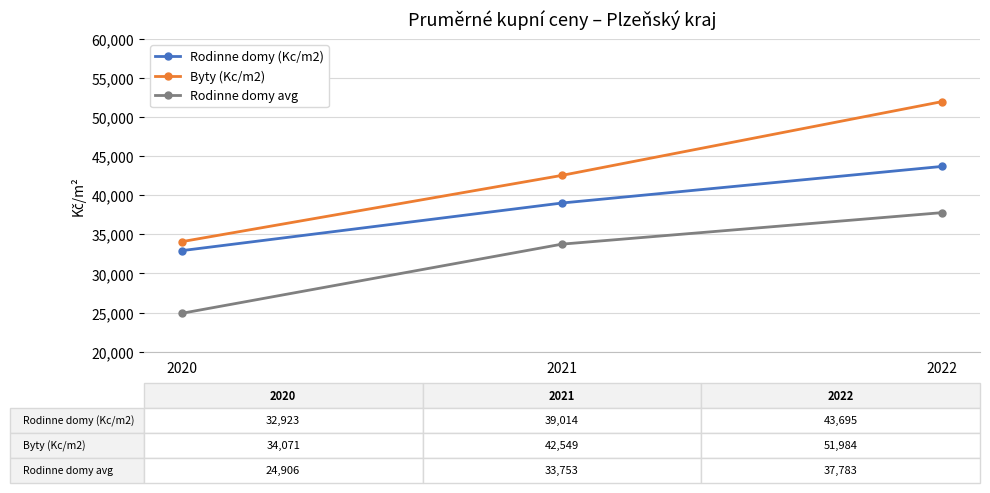

Which series has the largest total across all categories?

Byty (Kc/m2)